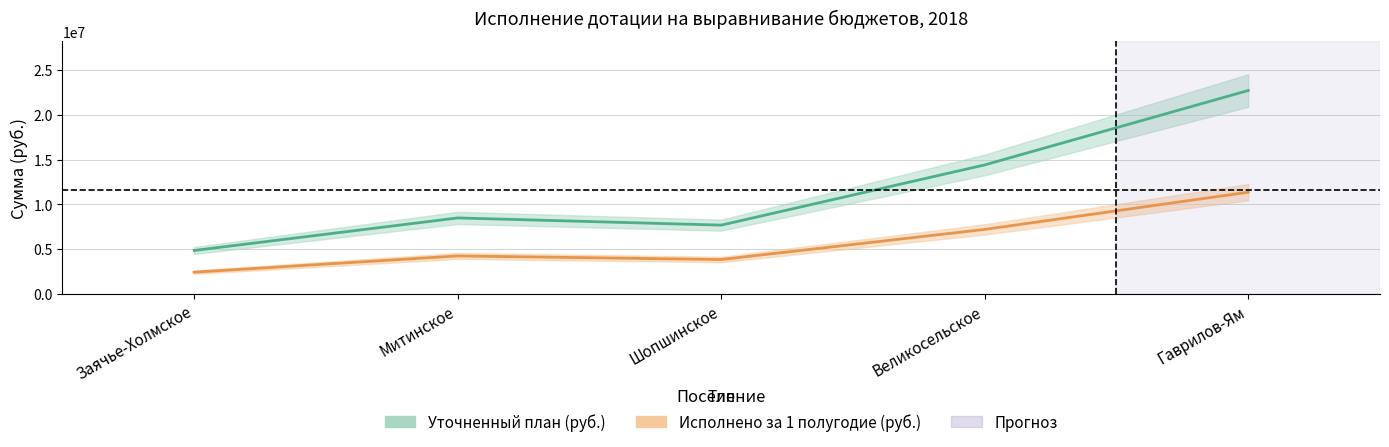

Reading left to right, list all the values displayed in this chart.

Уточненный план (руб.): Заячье-Холмское=4857000	Митинское=8493000	Шопшинское=7689000	Великосельское=14420000	Гаврилов-Ям=22736000
Исполнено за 1 полугодие (руб.): Заячье-Холмское=2428500	Митинское=4246500	Шопшинское=3844500	Великосельское=7210000	Гаврилов-Ям=11368000